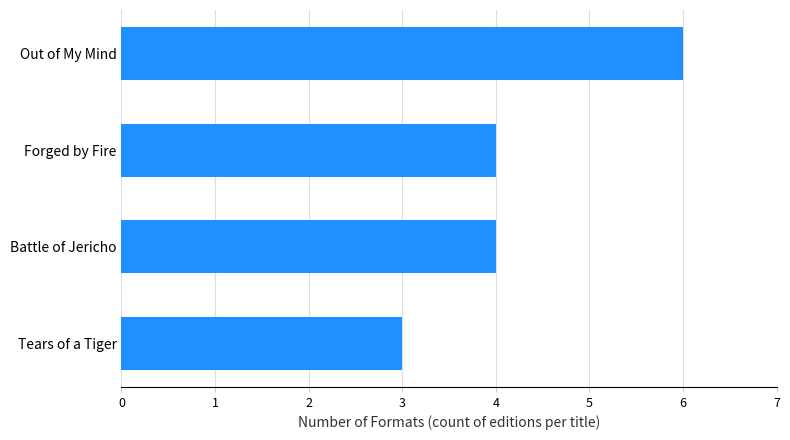

What is the ratio of the value at Forged by Fire to the value at Battle of Jericho?

1.0